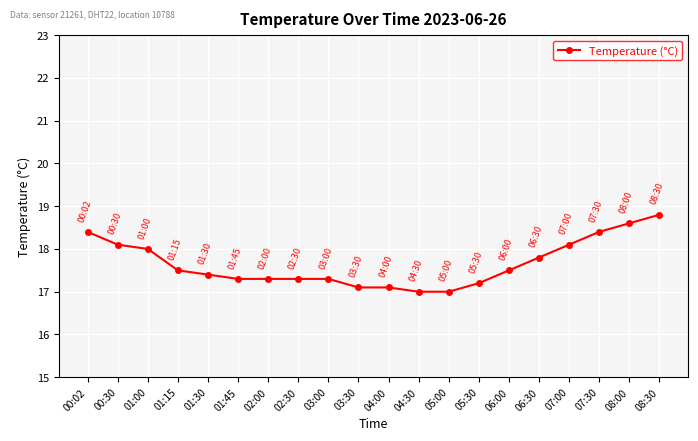

The chart shows a value of 17.5 at 01:15. True or false?

True